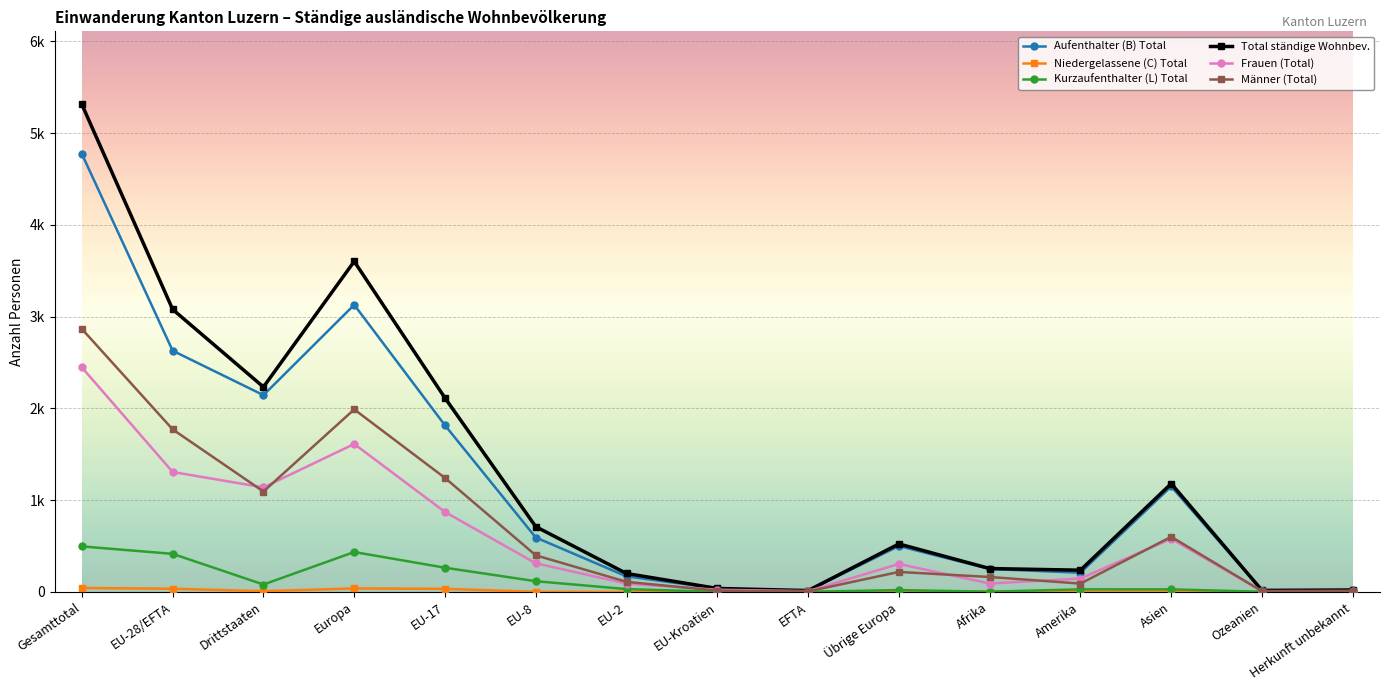

Does the chart have visible grid lines?

Yes